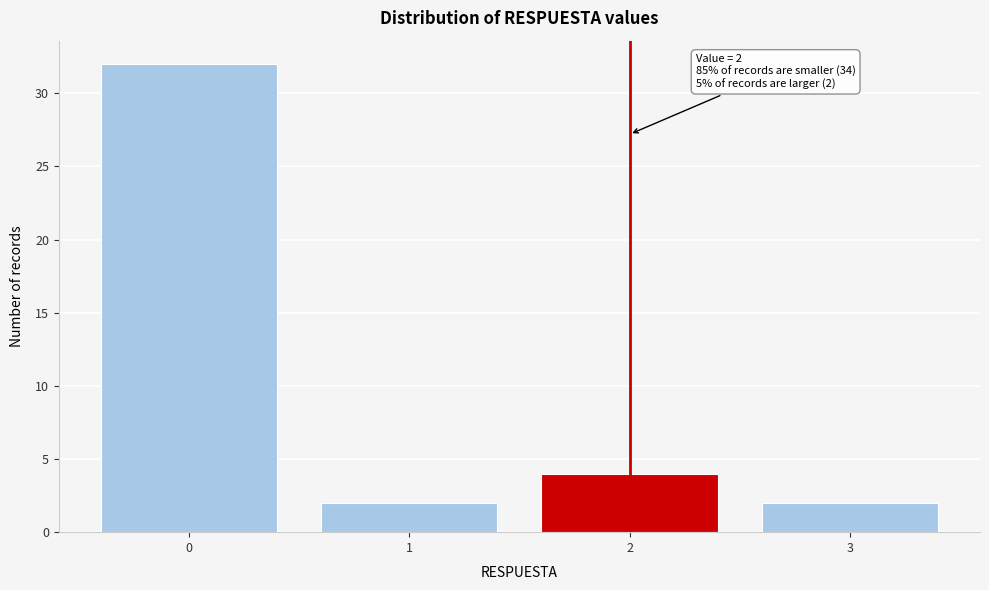

Reading right to left, extract all data points from this chart.

2	4	2	32